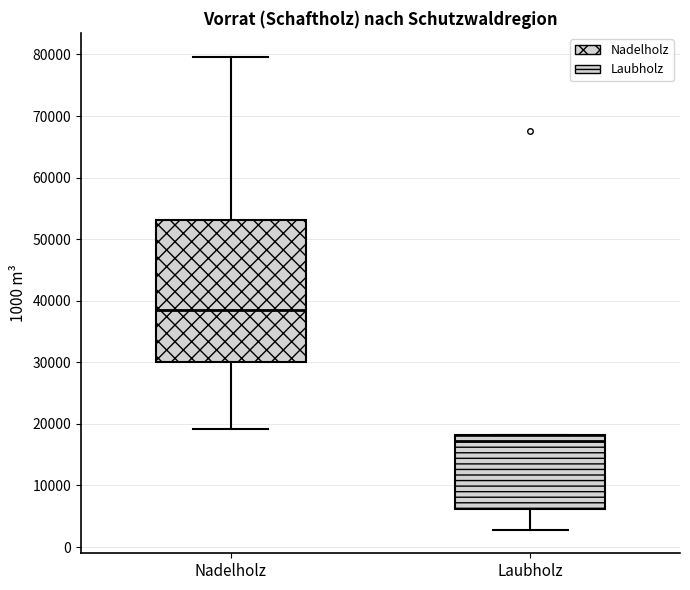

Comparing the boxes themselves (not the whiskers), which one is the tallest?

Nadelholz